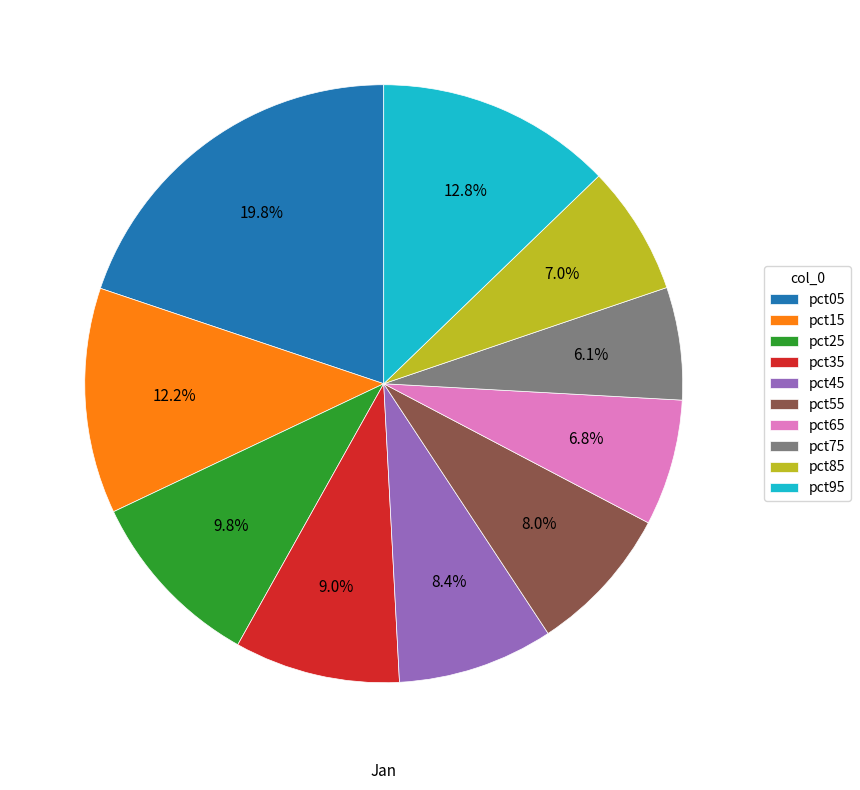

To the nearest percent, what is the average slice percentage?

10%